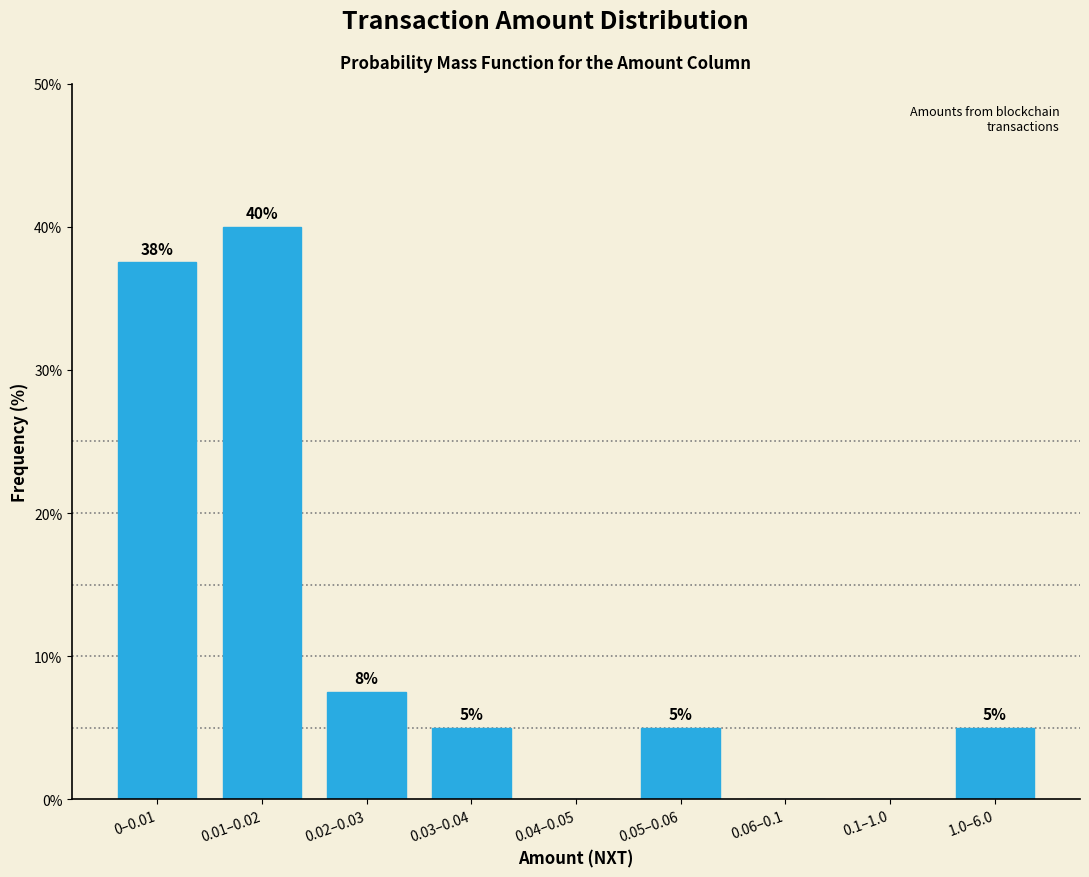

The chart shows a value of 7.5 at 0.02–0.03. True or false?

True